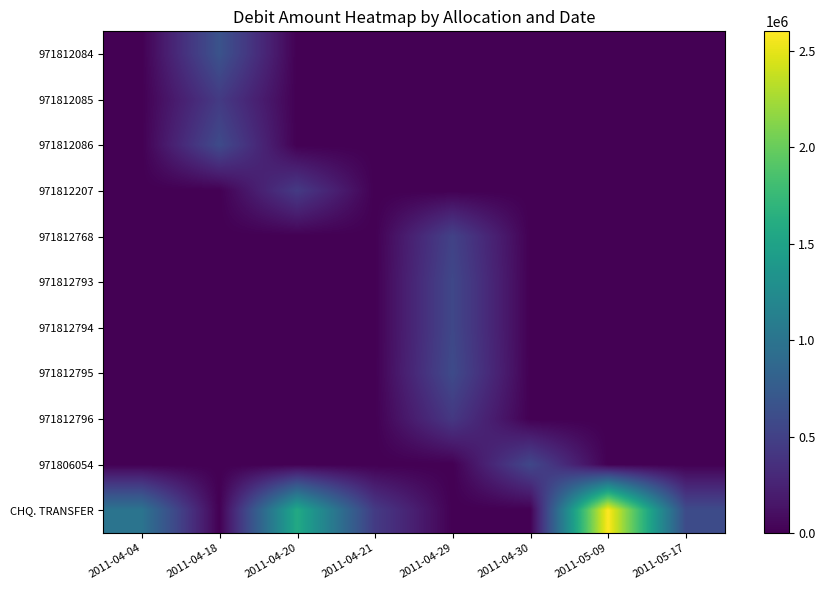

What is the total value across all series at 2011-04-30?

557816.5